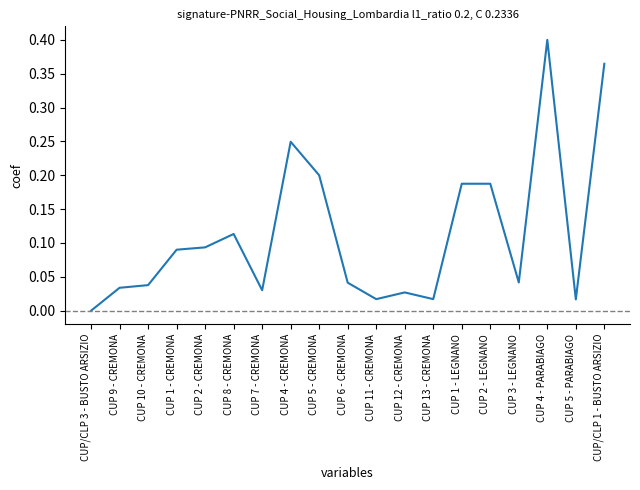

At which category does the chart reach its minimum across all series?

CUP/CLP 3 - BUSTO ARSIZIO